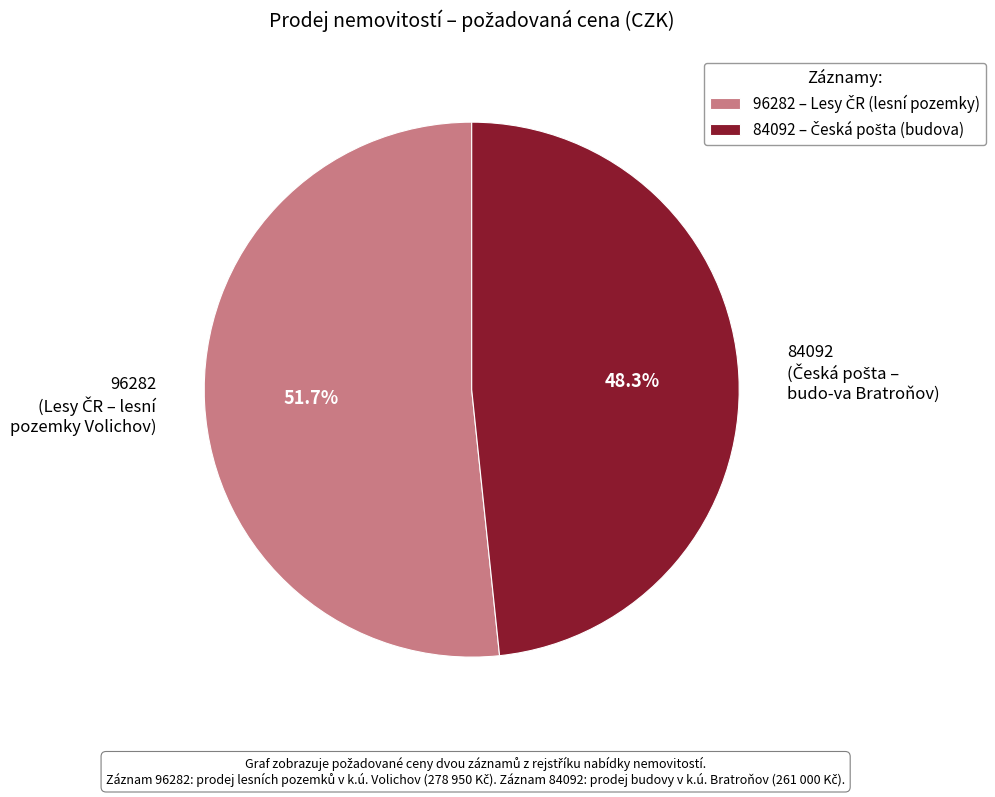

Rank the categories by value from highest to lowest.

96282, 84092